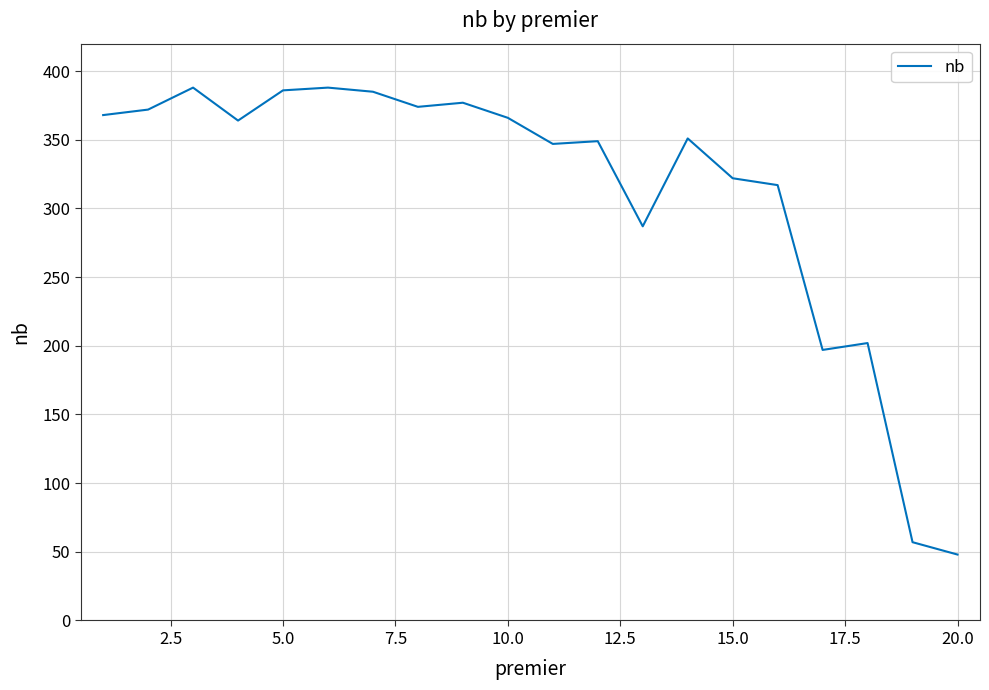

What is the difference between the maximum and minimum values?

340